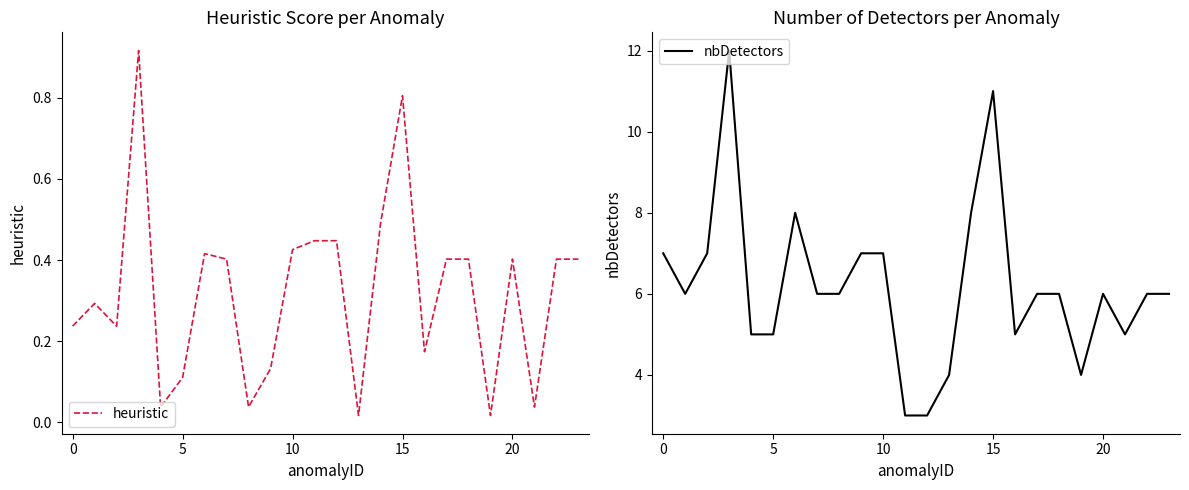

Is it true that heuristic equals 0.4 at 11?

True